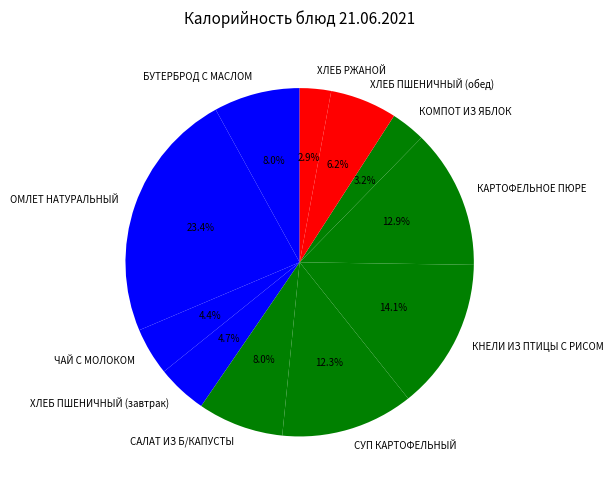

Is КОМПОТ ИЗ ЯБЛОК the majority of the pie?

No